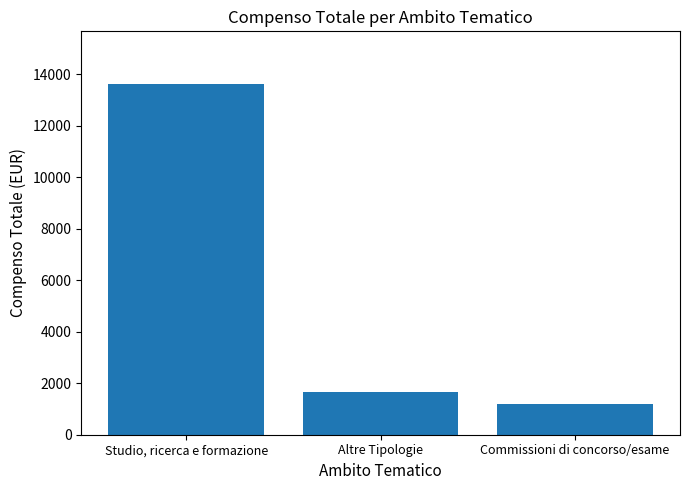

Are the bars horizontal?

No